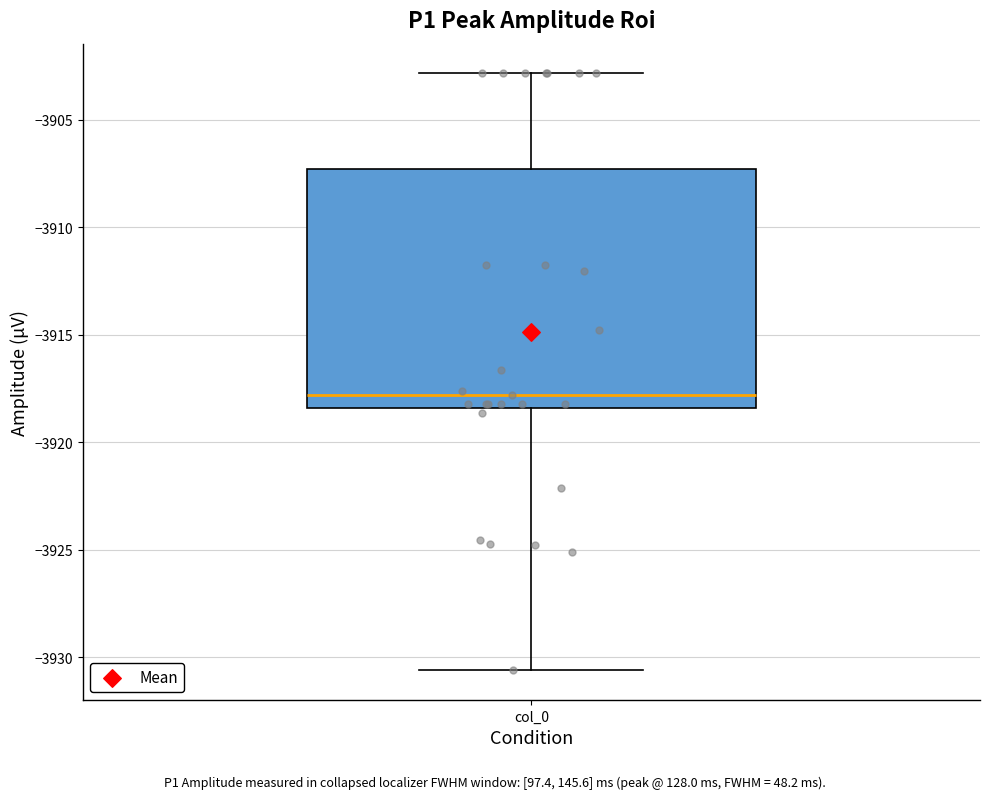

Transcribe this box plot: give where the median line is, the range the box spans, and where the two whiskers end, as read against the y-axis. The values are not printed on the chart, so give them approximately, as read against the axis.

median -3918.0, box -3918.5 to -3907.5, whiskers -3930.5 to -3903.0